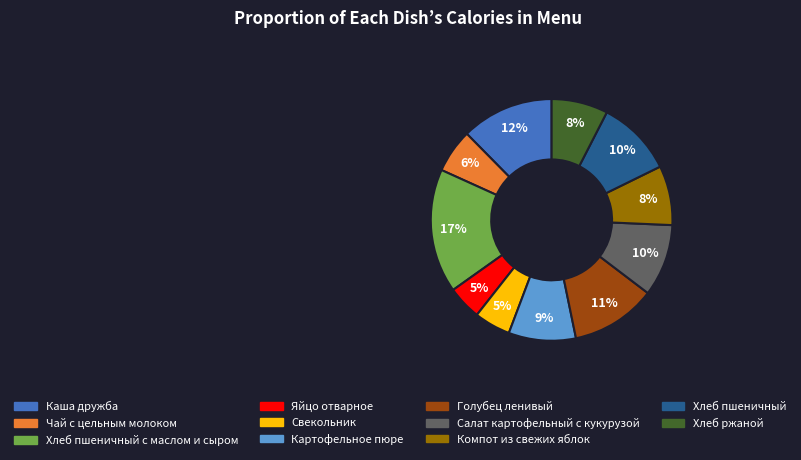

To the nearest percent, what is the difference between the largest and smallest slice percentages?

12%